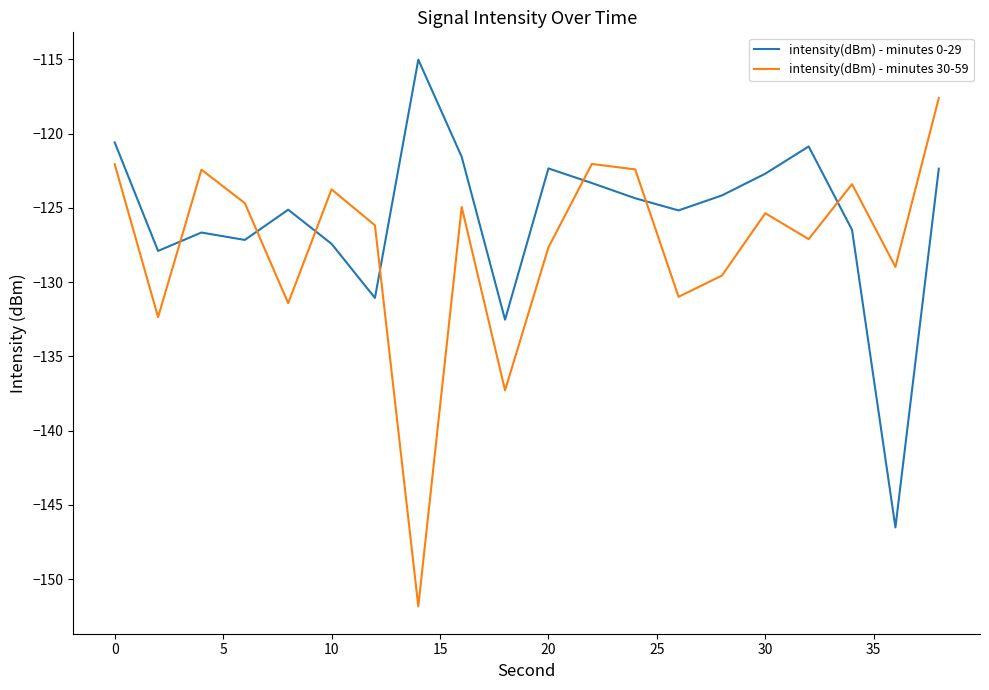

True or false: intensity(dBm) - minutes 0-29 and intensity(dBm) - minutes 30-59 intersect in this chart.

True